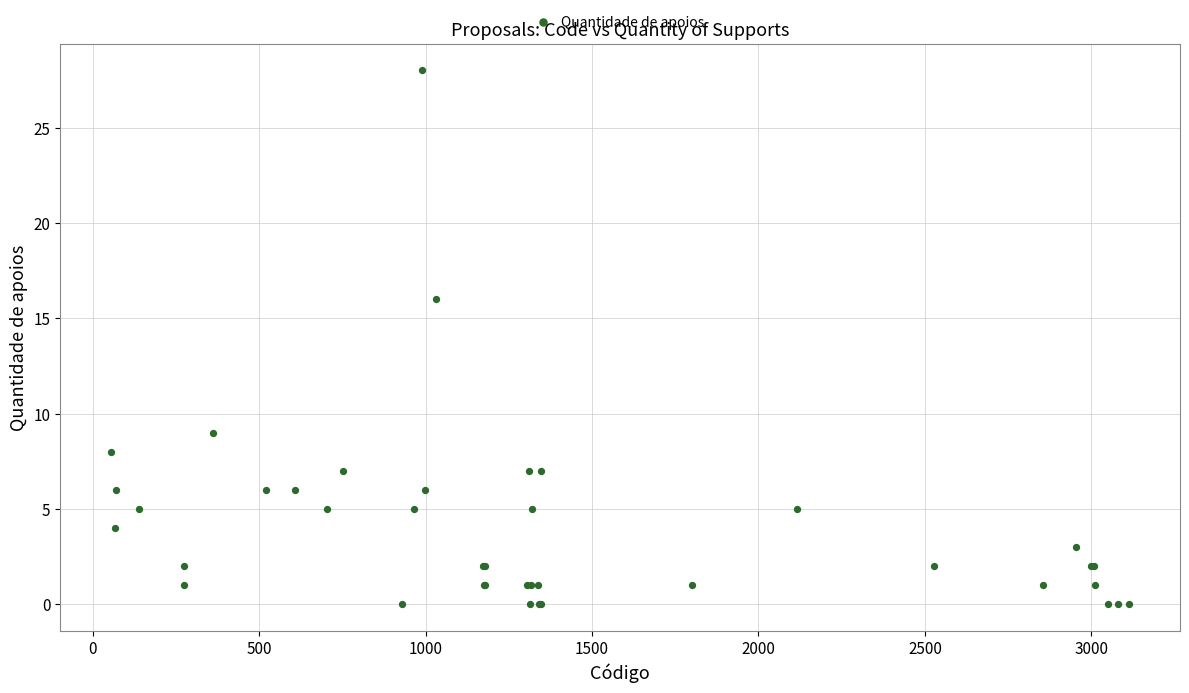

What Y value in the scatter plot is closest to 14?

16